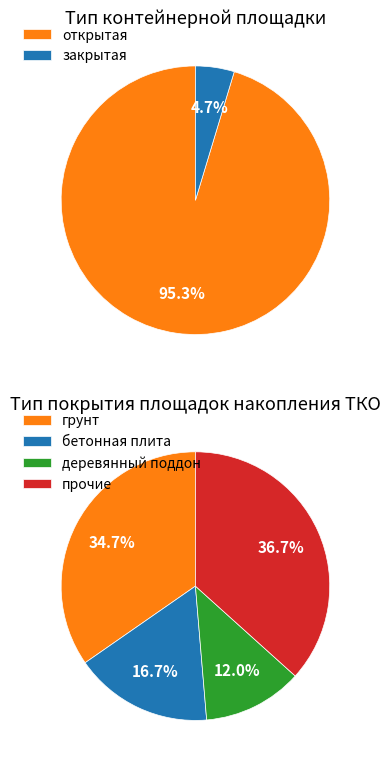

Does any single category account for the majority?

Yes